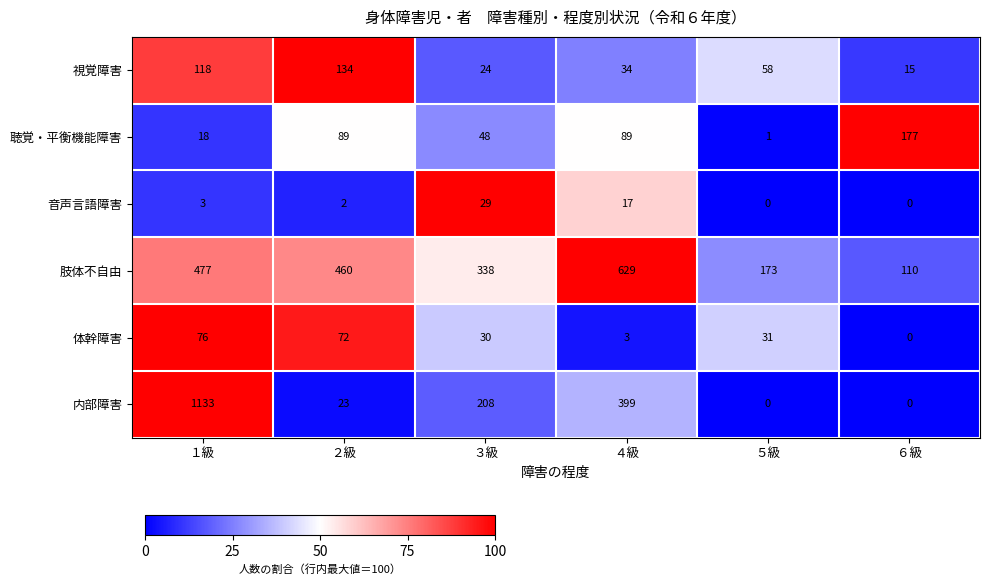

Count the number of data series in this chart.

6